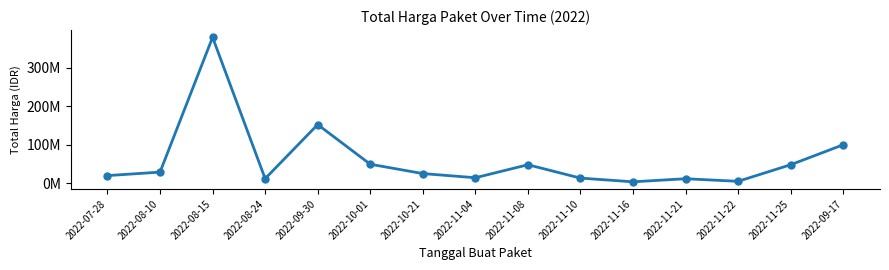

List the labels in order of value, smallest first.

2022-11-16, 2022-11-22, 2022-11-21, 2022-08-24, 2022-11-10, 2022-11-04, 2022-07-28, 2022-10-21, 2022-08-10, 2022-11-08, 2022-11-25, 2022-10-01, 2022-09-17, 2022-09-30, 2022-08-15